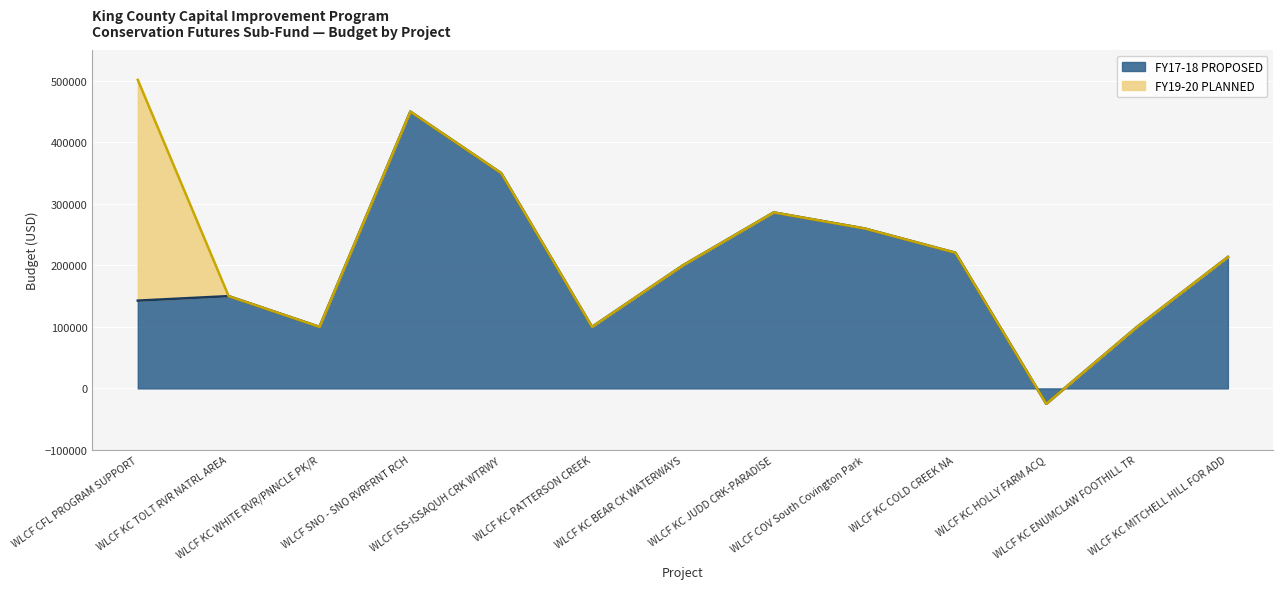

How many positive values are there?

12